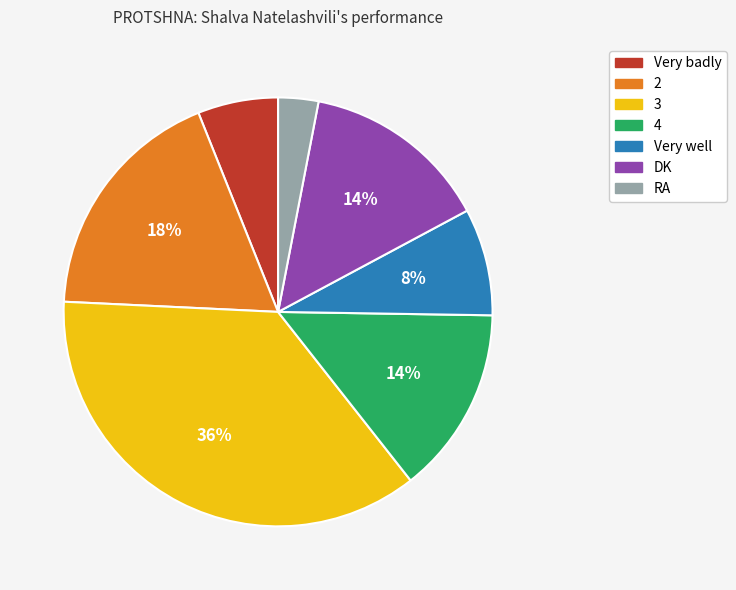

Is the sum of 3 and 2 greater than half?

Yes